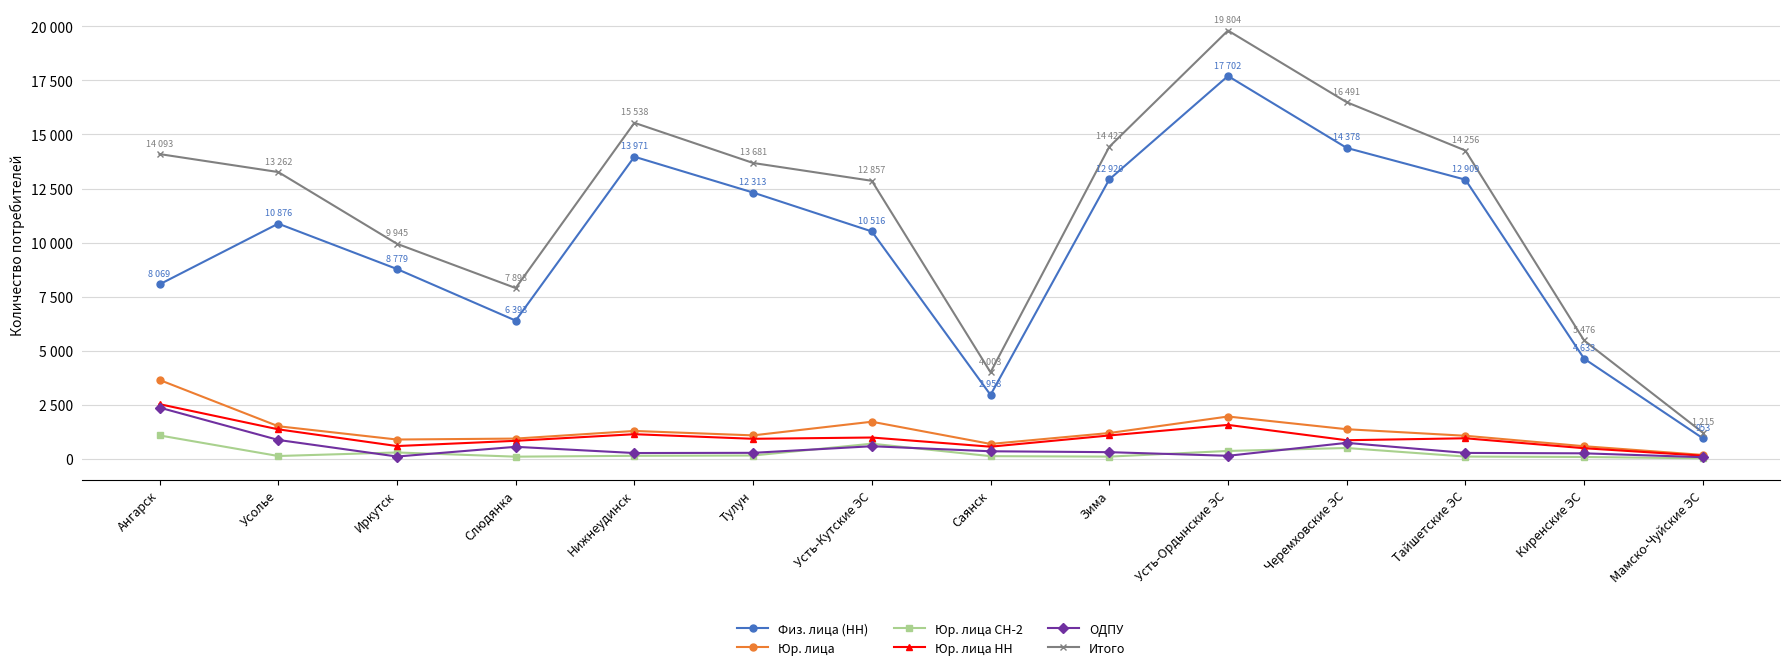

What is the total value across all series at Усолье?

28024